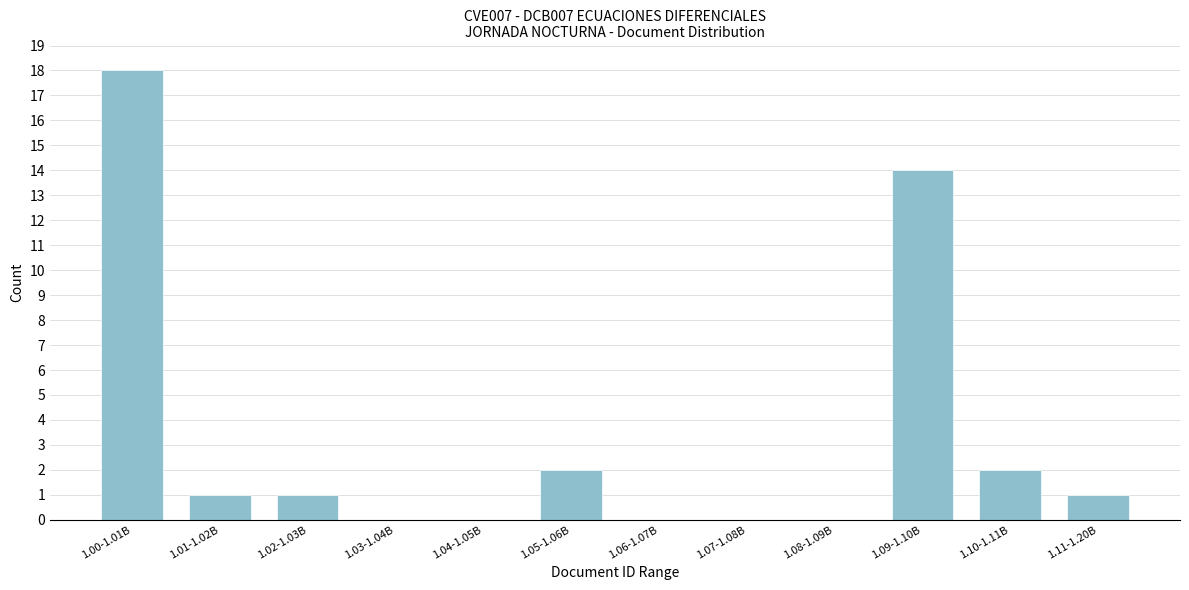

Reading right to left, extract all data points from this chart.

1.11-1.20B=1	1.10-1.11B=2	1.09-1.10B=14	1.08-1.09B=0	1.07-1.08B=0	1.06-1.07B=0	1.05-1.06B=2	1.04-1.05B=0	1.03-1.04B=0	1.02-1.03B=1	1.01-1.02B=1	1.00-1.01B=18